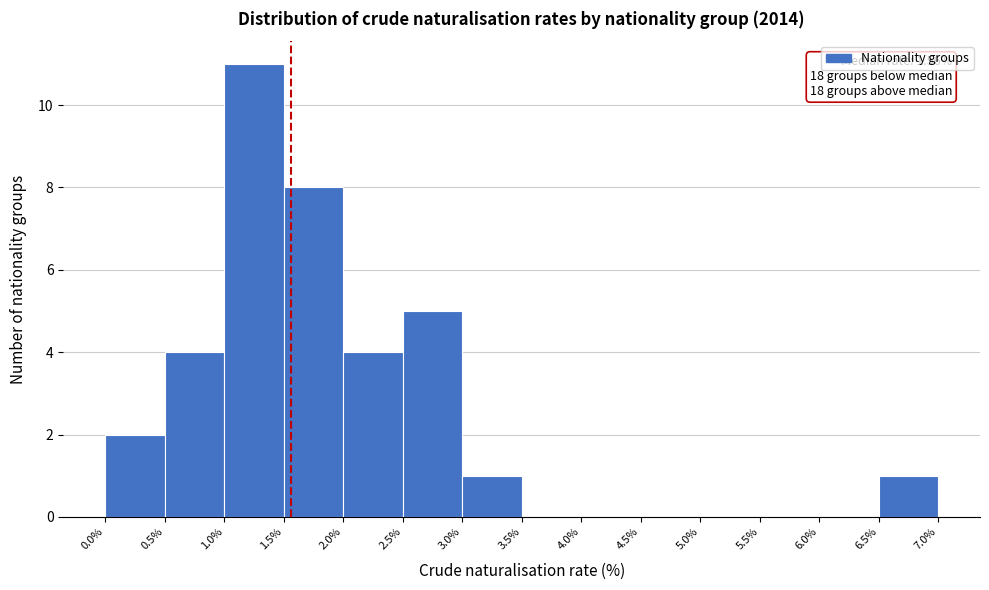

Over which range of the x-axis is the bar tallest?

1.0% to 1.5%